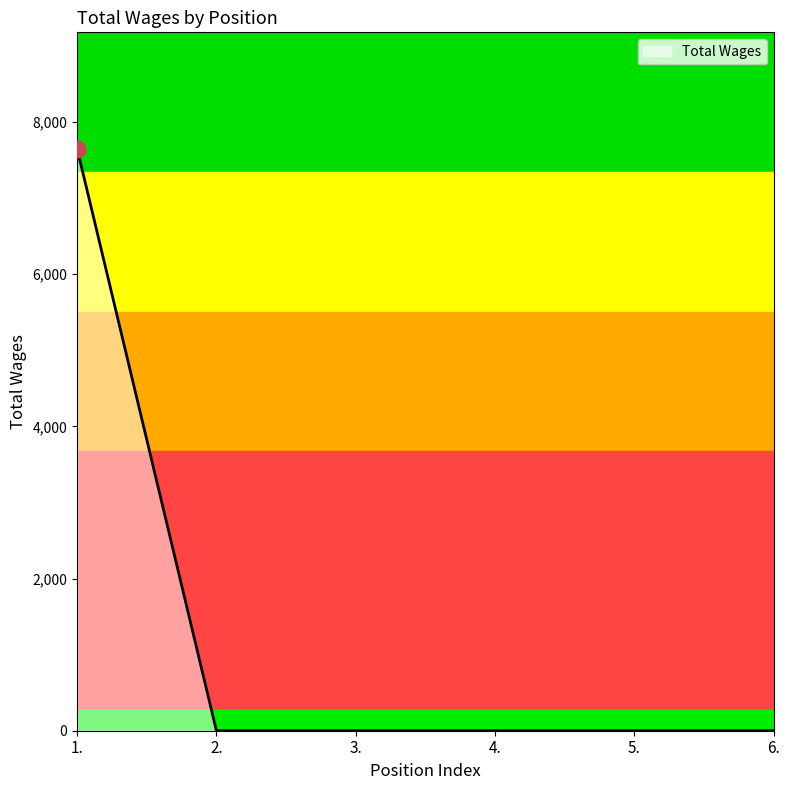

Is this an area chart (filled region under the line)?

No